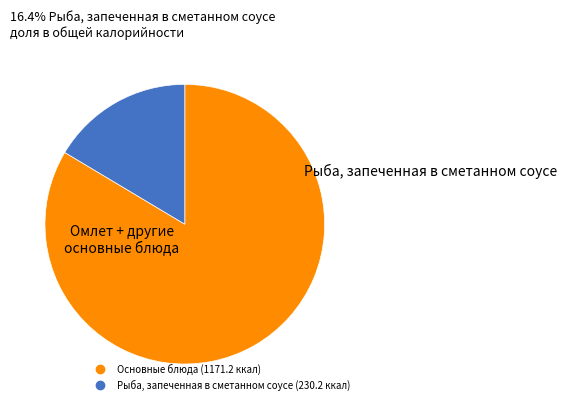

Is there a majority slice in this chart?

Yes